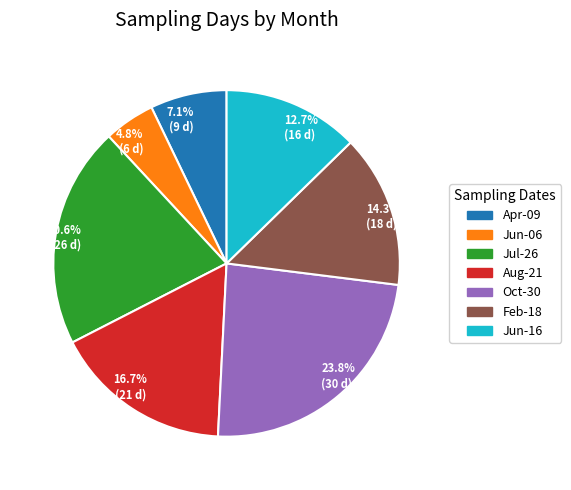

To the nearest percent, what is the average slice percentage?

14%